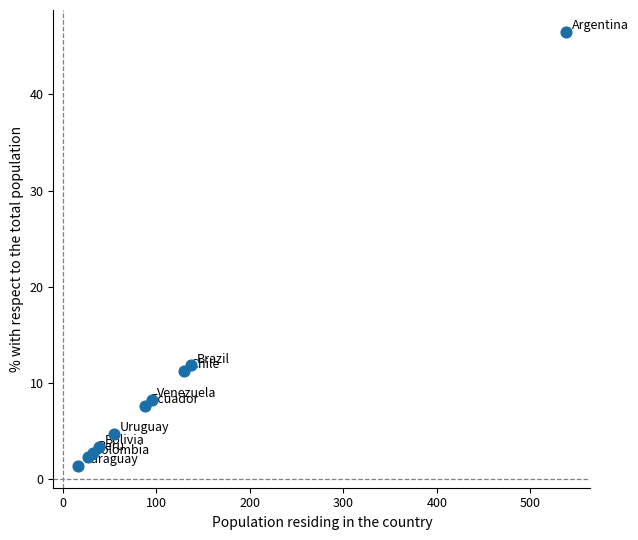

What Y value in the scatter plot is closest to 23?

11.8